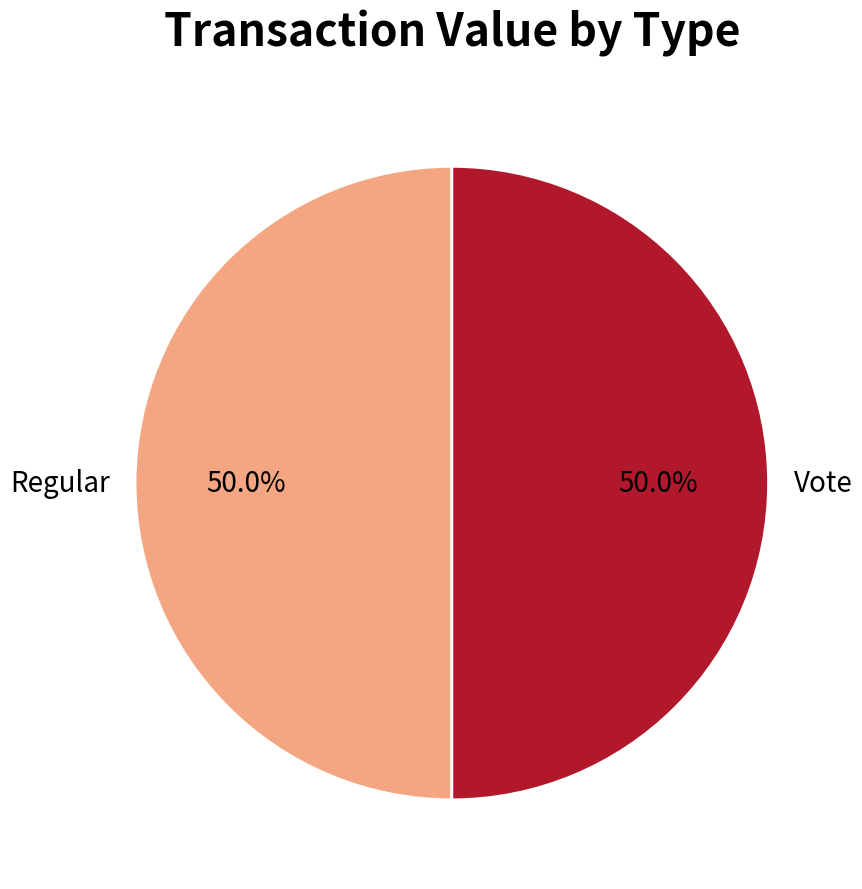

How many slices are in this pie chart?

2